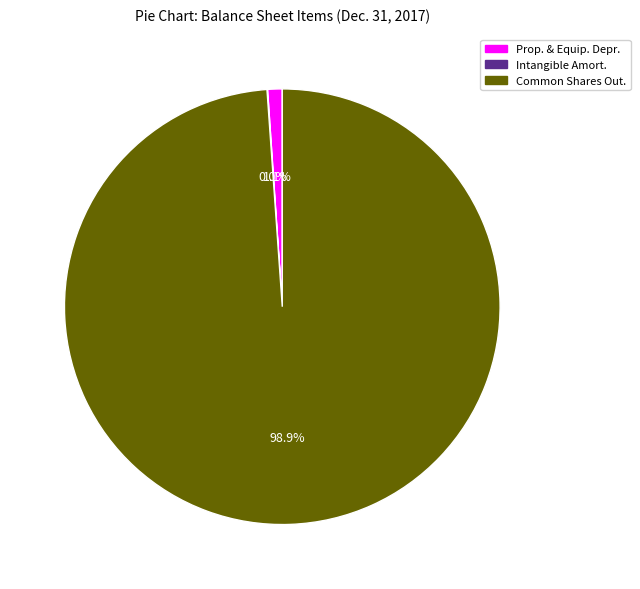

What is the largest slice in the pie chart?

Common Shares Out.